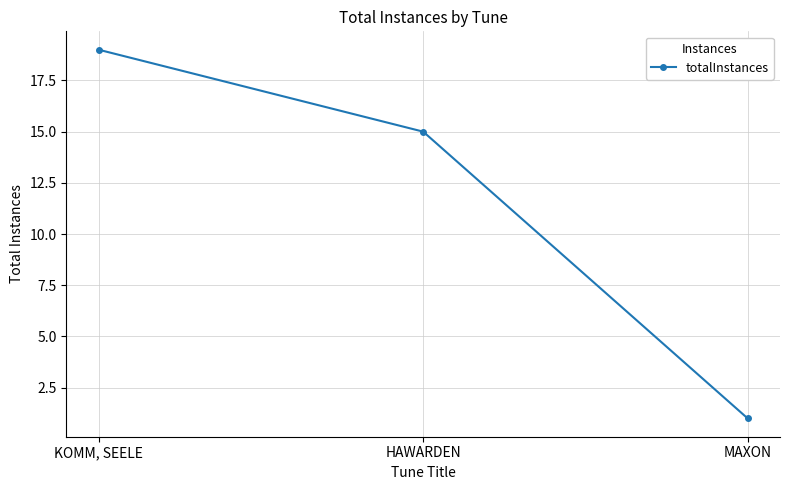

Is it true that the value at KOMM, SEELE is 12?

False